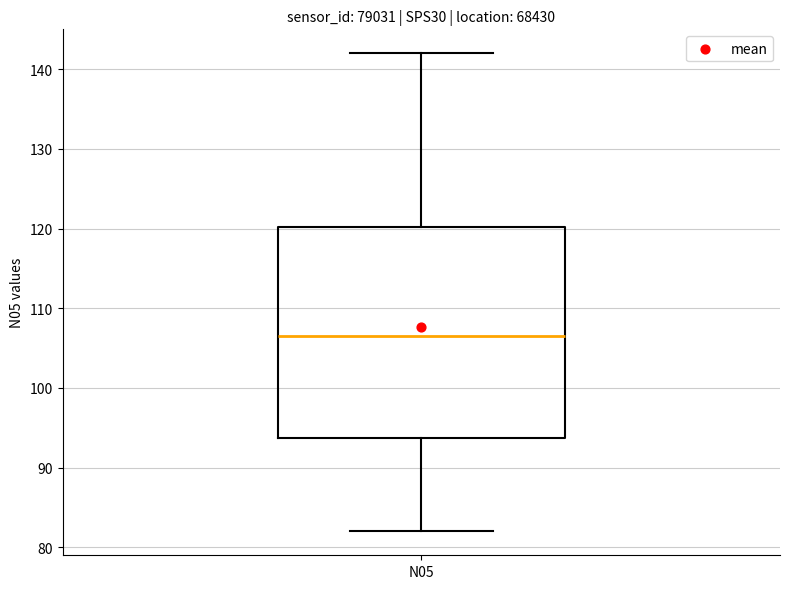

Read this box plot against the y-axis: the position of the median line, the range covered by the box, and the ends of both whiskers. The values are not printed on the chart, so give them approximately, as read against the axis.

median 107, box 94 to 120, whiskers 82 to 142